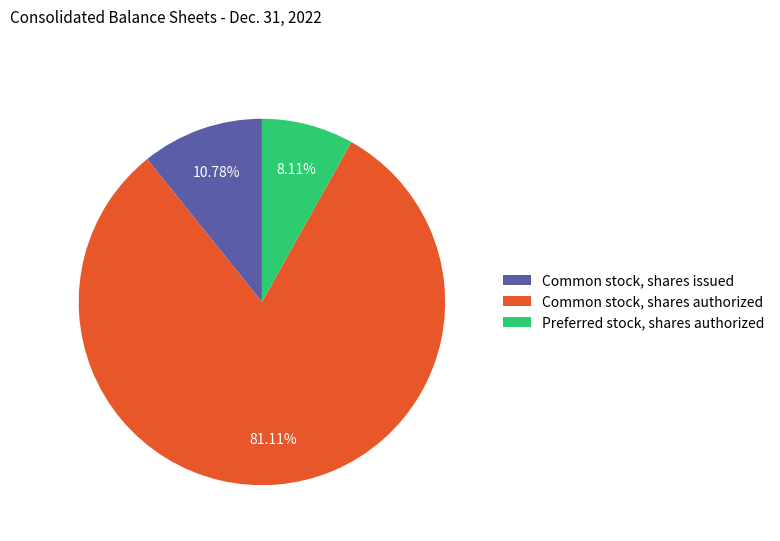

Between Preferred stock, shares authorized and Common stock, shares authorized, which is larger?

Common stock, shares authorized